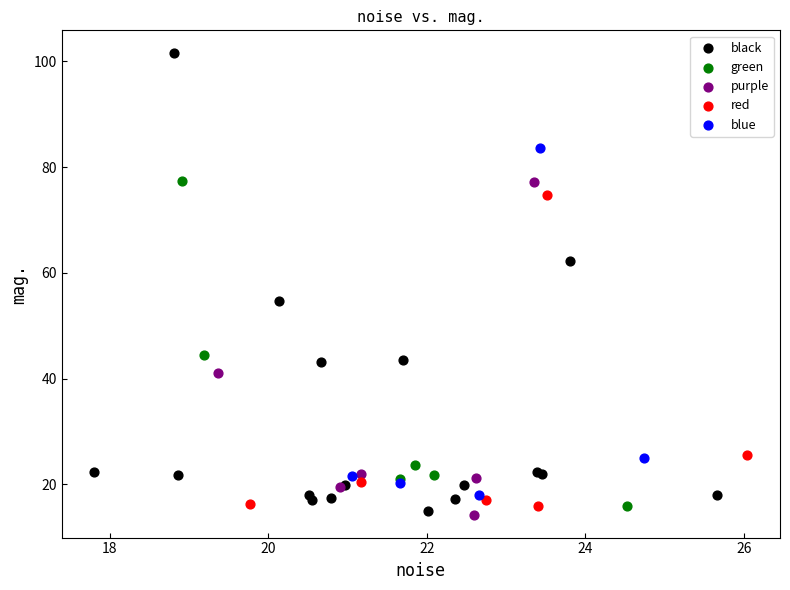

Which series contains the highest Y value?

black